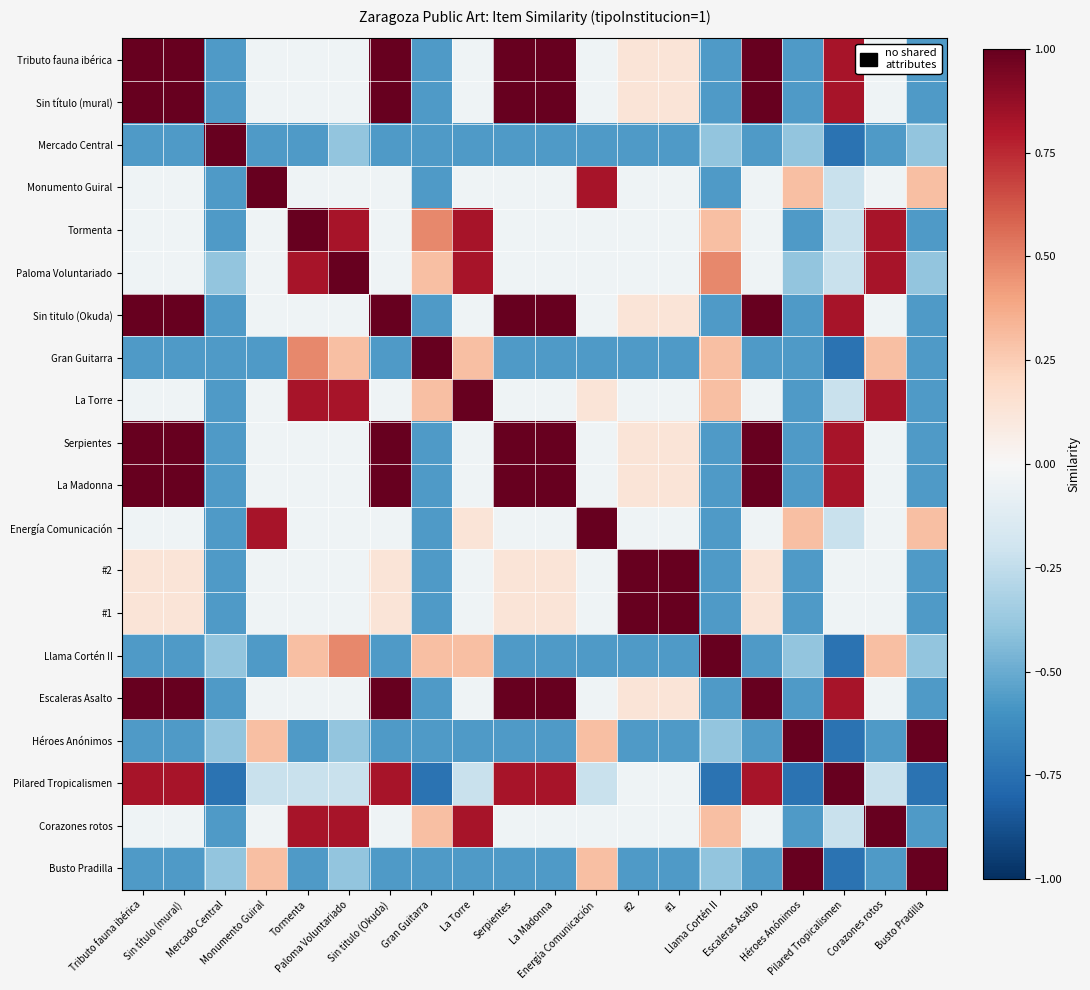

Reading left to right, list all the values displayed in this chart.

Tributo fauna ibérica: Tributo fauna ibérica=1.0	Sin título (mural)=1.0	Mercado Central=-0.6	Monumento Guiral=-0.0	Tormenta=-0.0	Paloma Voluntariado=-0.0	Sin titulo (Okuda)=1.0	Gran Guitarra=-0.6	La Torre=-0.0	Serpientes=1.0	La Madonna=1.0	Energía Comunicación=-0.0	#2=0.1	#1=0.1	Llama Cortén II=-0.6	Escaleras Asalto=1.0	Héroes Anónimos=-0.6	Pilared Tropicalismen=0.8	Corazones rotos=-0.0	Busto Pradilla=-0.6
Sin título (mural): Tributo fauna ibérica=1.0	Sin título (mural)=1.0	Mercado Central=-0.6	Monumento Guiral=-0.0	Tormenta=-0.0	Paloma Voluntariado=-0.0	Sin titulo (Okuda)=1.0	Gran Guitarra=-0.6	La Torre=-0.0	Serpientes=1.0	La Madonna=1.0	Energía Comunicación=-0.0	#2=0.1	#1=0.1	Llama Cortén II=-0.6	Escaleras Asalto=1.0	Héroes Anónimos=-0.6	Pilared Tropicalismen=0.8	Corazones rotos=-0.0	Busto Pradilla=-0.6
Mercado Central: Tributo fauna ibérica=-0.6	Sin título (mural)=-0.6	Mercado Central=1.0	Monumento Guiral=-0.6	Tormenta=-0.6	Paloma Voluntariado=-0.4	Sin titulo (Okuda)=-0.6	Gran Guitarra=-0.6	La Torre=-0.6	Serpientes=-0.6	La Madonna=-0.6	Energía Comunicación=-0.6	#2=-0.6	#1=-0.6	Llama Cortén II=-0.4	Escaleras Asalto=-0.6	Héroes Anónimos=-0.4	Pilared Tropicalismen=-0.7	Corazones rotos=-0.6	Busto Pradilla=-0.4
Monumento Guiral: Tributo fauna ibérica=-0.0	Sin título (mural)=-0.0	Mercado Central=-0.6	Monumento Guiral=1.0	Tormenta=-0.0	Paloma Voluntariado=-0.0	Sin titulo (Okuda)=-0.0	Gran Guitarra=-0.6	La Torre=-0.0	Serpientes=-0.0	La Madonna=-0.0	Energía Comunicación=0.8	#2=-0.0	#1=-0.0	Llama Cortén II=-0.6	Escaleras Asalto=-0.0	Héroes Anónimos=0.3	Pilared Tropicalismen=-0.2	Corazones rotos=-0.0	Busto Pradilla=0.3
Tormenta: Tributo fauna ibérica=-0.0	Sin título (mural)=-0.0	Mercado Central=-0.6	Monumento Guiral=-0.0	Tormenta=1.0	Paloma Voluntariado=0.8	Sin titulo (Okuda)=-0.0	Gran Guitarra=0.5	La Torre=0.8	Serpientes=-0.0	La Madonna=-0.0	Energía Comunicación=-0.0	#2=-0.0	#1=-0.0	Llama Cortén II=0.3	Escaleras Asalto=-0.0	Héroes Anónimos=-0.6	Pilared Tropicalismen=-0.2	Corazones rotos=0.8	Busto Pradilla=-0.6
Paloma Voluntariado: Tributo fauna ibérica=-0.0	Sin título (mural)=-0.0	Mercado Central=-0.4	Monumento Guiral=-0.0	Tormenta=0.8	Paloma Voluntariado=1.0	Sin titulo (Okuda)=-0.0	Gran Guitarra=0.3	La Torre=0.8	Serpientes=-0.0	La Madonna=-0.0	Energía Comunicación=-0.0	#2=-0.0	#1=-0.0	Llama Cortén II=0.5	Escaleras Asalto=-0.0	Héroes Anónimos=-0.4	Pilared Tropicalismen=-0.2	Corazones rotos=0.8	Busto Pradilla=-0.4
Sin titulo (Okuda): Tributo fauna ibérica=1.0	Sin título (mural)=1.0	Mercado Central=-0.6	Monumento Guiral=-0.0	Tormenta=-0.0	Paloma Voluntariado=-0.0	Sin titulo (Okuda)=1.0	Gran Guitarra=-0.6	La Torre=-0.0	Serpientes=1.0	La Madonna=1.0	Energía Comunicación=-0.0	#2=0.1	#1=0.1	Llama Cortén II=-0.6	Escaleras Asalto=1.0	Héroes Anónimos=-0.6	Pilared Tropicalismen=0.8	Corazones rotos=-0.0	Busto Pradilla=-0.6
Gran Guitarra: Tributo fauna ibérica=-0.6	Sin título (mural)=-0.6	Mercado Central=-0.6	Monumento Guiral=-0.6	Tormenta=0.5	Paloma Voluntariado=0.3	Sin titulo (Okuda)=-0.6	Gran Guitarra=1.0	La Torre=0.3	Serpientes=-0.6	La Madonna=-0.6	Energía Comunicación=-0.6	#2=-0.6	#1=-0.6	Llama Cortén II=0.3	Escaleras Asalto=-0.6	Héroes Anónimos=-0.6	Pilared Tropicalismen=-0.7	Corazones rotos=0.3	Busto Pradilla=-0.6
La Torre: Tributo fauna ibérica=-0.0	Sin título (mural)=-0.0	Mercado Central=-0.6	Monumento Guiral=-0.0	Tormenta=0.8	Paloma Voluntariado=0.8	Sin titulo (Okuda)=-0.0	Gran Guitarra=0.3	La Torre=1.0	Serpientes=-0.0	La Madonna=-0.0	Energía Comunicación=0.1	#2=-0.0	#1=-0.0	Llama Cortén II=0.3	Escaleras Asalto=-0.0	Héroes Anónimos=-0.6	Pilared Tropicalismen=-0.2	Corazones rotos=0.8	Busto Pradilla=-0.6
Serpientes: Tributo fauna ibérica=1.0	Sin título (mural)=1.0	Mercado Central=-0.6	Monumento Guiral=-0.0	Tormenta=-0.0	Paloma Voluntariado=-0.0	Sin titulo (Okuda)=1.0	Gran Guitarra=-0.6	La Torre=-0.0	Serpientes=1.0	La Madonna=1.0	Energía Comunicación=-0.0	#2=0.1	#1=0.1	Llama Cortén II=-0.6	Escaleras Asalto=1.0	Héroes Anónimos=-0.6	Pilared Tropicalismen=0.8	Corazones rotos=-0.0	Busto Pradilla=-0.6
La Madonna: Tributo fauna ibérica=1.0	Sin título (mural)=1.0	Mercado Central=-0.6	Monumento Guiral=-0.0	Tormenta=-0.0	Paloma Voluntariado=-0.0	Sin titulo (Okuda)=1.0	Gran Guitarra=-0.6	La Torre=-0.0	Serpientes=1.0	La Madonna=1.0	Energía Comunicación=-0.0	#2=0.1	#1=0.1	Llama Cortén II=-0.6	Escaleras Asalto=1.0	Héroes Anónimos=-0.6	Pilared Tropicalismen=0.8	Corazones rotos=-0.0	Busto Pradilla=-0.6
Energía Comunicación: Tributo fauna ibérica=-0.0	Sin título (mural)=-0.0	Mercado Central=-0.6	Monumento Guiral=0.8	Tormenta=-0.0	Paloma Voluntariado=-0.0	Sin titulo (Okuda)=-0.0	Gran Guitarra=-0.6	La Torre=0.1	Serpientes=-0.0	La Madonna=-0.0	Energía Comunicación=1.0	#2=-0.0	#1=-0.0	Llama Cortén II=-0.6	Escaleras Asalto=-0.0	Héroes Anónimos=0.3	Pilared Tropicalismen=-0.2	Corazones rotos=-0.0	Busto Pradilla=0.3
#2: Tributo fauna ibérica=0.1	Sin título (mural)=0.1	Mercado Central=-0.6	Monumento Guiral=-0.0	Tormenta=-0.0	Paloma Voluntariado=-0.0	Sin titulo (Okuda)=0.1	Gran Guitarra=-0.6	La Torre=-0.0	Serpientes=0.1	La Madonna=0.1	Energía Comunicación=-0.0	#2=1.0	#1=1.0	Llama Cortén II=-0.6	Escaleras Asalto=0.1	Héroes Anónimos=-0.6	Pilared Tropicalismen=-0.0	Corazones rotos=-0.0	Busto Pradilla=-0.6
#1: Tributo fauna ibérica=0.1	Sin título (mural)=0.1	Mercado Central=-0.6	Monumento Guiral=-0.0	Tormenta=-0.0	Paloma Voluntariado=-0.0	Sin titulo (Okuda)=0.1	Gran Guitarra=-0.6	La Torre=-0.0	Serpientes=0.1	La Madonna=0.1	Energía Comunicación=-0.0	#2=1.0	#1=1.0	Llama Cortén II=-0.6	Escaleras Asalto=0.1	Héroes Anónimos=-0.6	Pilared Tropicalismen=-0.0	Corazones rotos=-0.0	Busto Pradilla=-0.6
Llama Cortén II: Tributo fauna ibérica=-0.6	Sin título (mural)=-0.6	Mercado Central=-0.4	Monumento Guiral=-0.6	Tormenta=0.3	Paloma Voluntariado=0.5	Sin titulo (Okuda)=-0.6	Gran Guitarra=0.3	La Torre=0.3	Serpientes=-0.6	La Madonna=-0.6	Energía Comunicación=-0.6	#2=-0.6	#1=-0.6	Llama Cortén II=1.0	Escaleras Asalto=-0.6	Héroes Anónimos=-0.4	Pilared Tropicalismen=-0.7	Corazones rotos=0.3	Busto Pradilla=-0.4
Escaleras Asalto: Tributo fauna ibérica=1.0	Sin título (mural)=1.0	Mercado Central=-0.6	Monumento Guiral=-0.0	Tormenta=-0.0	Paloma Voluntariado=-0.0	Sin titulo (Okuda)=1.0	Gran Guitarra=-0.6	La Torre=-0.0	Serpientes=1.0	La Madonna=1.0	Energía Comunicación=-0.0	#2=0.1	#1=0.1	Llama Cortén II=-0.6	Escaleras Asalto=1.0	Héroes Anónimos=-0.6	Pilared Tropicalismen=0.8	Corazones rotos=-0.0	Busto Pradilla=-0.6
Héroes Anónimos: Tributo fauna ibérica=-0.6	Sin título (mural)=-0.6	Mercado Central=-0.4	Monumento Guiral=0.3	Tormenta=-0.6	Paloma Voluntariado=-0.4	Sin titulo (Okuda)=-0.6	Gran Guitarra=-0.6	La Torre=-0.6	Serpientes=-0.6	La Madonna=-0.6	Energía Comunicación=0.3	#2=-0.6	#1=-0.6	Llama Cortén II=-0.4	Escaleras Asalto=-0.6	Héroes Anónimos=1.0	Pilared Tropicalismen=-0.7	Corazones rotos=-0.6	Busto Pradilla=1.0
Pilared Tropicalismen: Tributo fauna ibérica=0.8	Sin título (mural)=0.8	Mercado Central=-0.7	Monumento Guiral=-0.2	Tormenta=-0.2	Paloma Voluntariado=-0.2	Sin titulo (Okuda)=0.8	Gran Guitarra=-0.7	La Torre=-0.2	Serpientes=0.8	La Madonna=0.8	Energía Comunicación=-0.2	#2=-0.0	#1=-0.0	Llama Cortén II=-0.7	Escaleras Asalto=0.8	Héroes Anónimos=-0.7	Pilared Tropicalismen=1.0	Corazones rotos=-0.2	Busto Pradilla=-0.7
Corazones rotos: Tributo fauna ibérica=-0.0	Sin título (mural)=-0.0	Mercado Central=-0.6	Monumento Guiral=-0.0	Tormenta=0.8	Paloma Voluntariado=0.8	Sin titulo (Okuda)=-0.0	Gran Guitarra=0.3	La Torre=0.8	Serpientes=-0.0	La Madonna=-0.0	Energía Comunicación=-0.0	#2=-0.0	#1=-0.0	Llama Cortén II=0.3	Escaleras Asalto=-0.0	Héroes Anónimos=-0.6	Pilared Tropicalismen=-0.2	Corazones rotos=1.0	Busto Pradilla=-0.6
Busto Pradilla: Tributo fauna ibérica=-0.6	Sin título (mural)=-0.6	Mercado Central=-0.4	Monumento Guiral=0.3	Tormenta=-0.6	Paloma Voluntariado=-0.4	Sin titulo (Okuda)=-0.6	Gran Guitarra=-0.6	La Torre=-0.6	Serpientes=-0.6	La Madonna=-0.6	Energía Comunicación=0.3	#2=-0.6	#1=-0.6	Llama Cortén II=-0.4	Escaleras Asalto=-0.6	Héroes Anónimos=1.0	Pilared Tropicalismen=-0.7	Corazones rotos=-0.6	Busto Pradilla=1.0